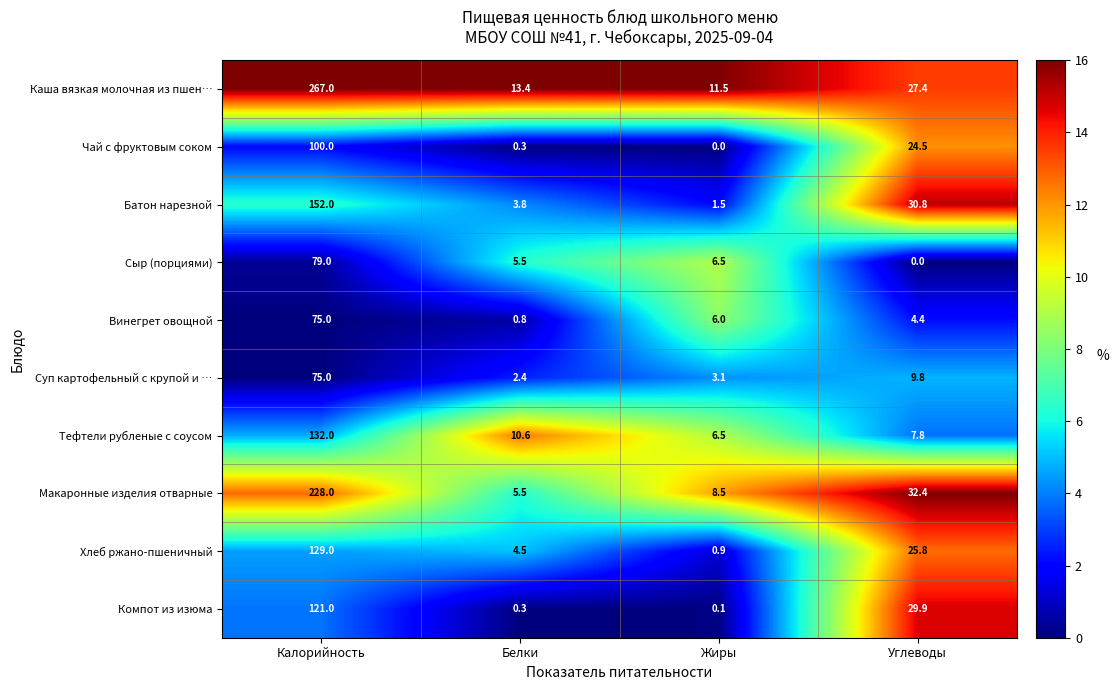

Where is Винегрет овощной nearest to the value 37?

Жиры